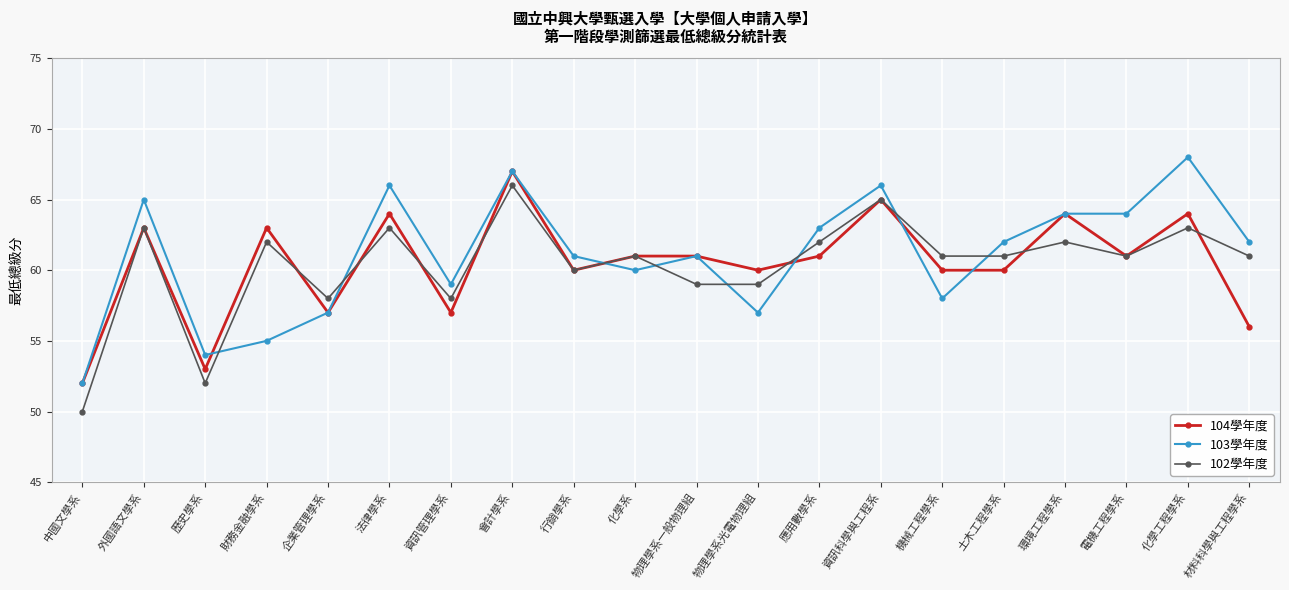

What is the total value across all series at 電機工程學系?

186